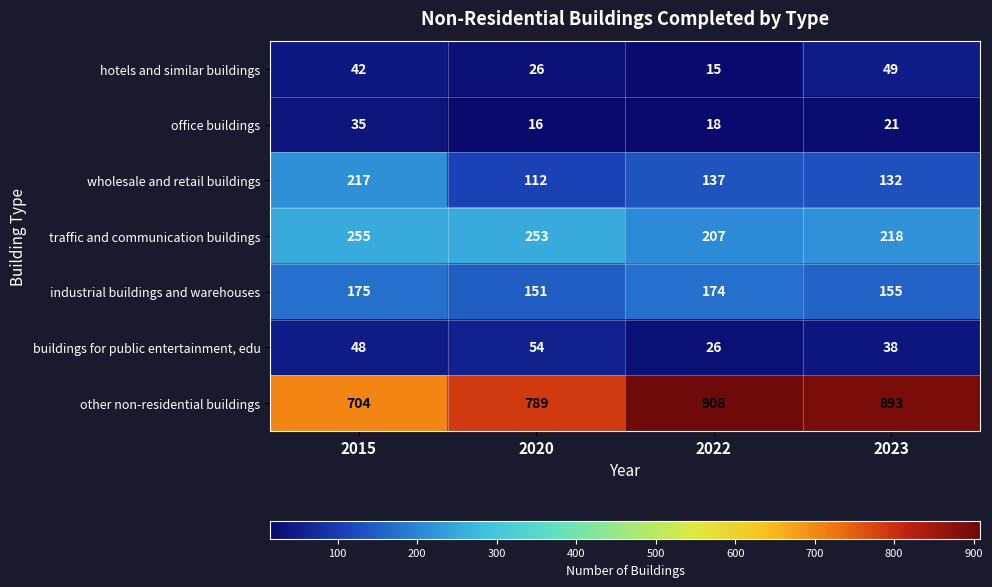

Which series has the widest spread of values?

other non-residential buildings